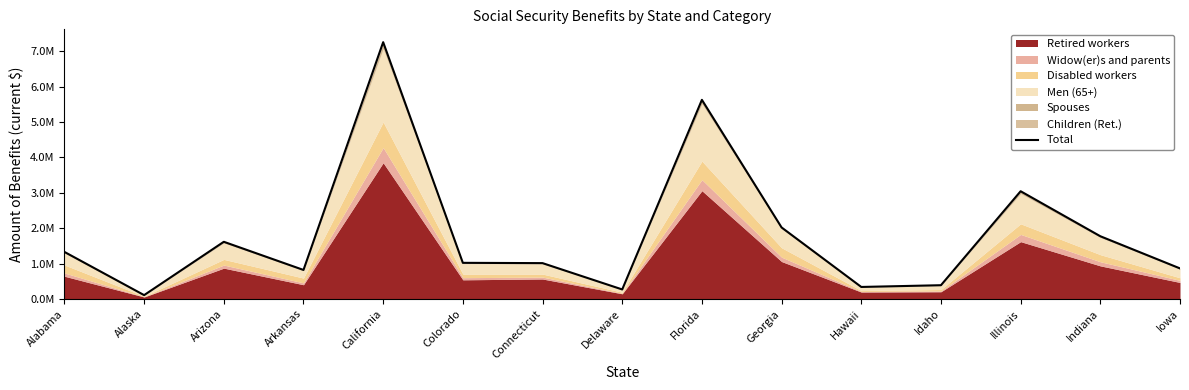

Rank the categories by value from highest to lowest.

California, Florida, Illinois, Georgia, Indiana, Arizona, Alabama, Colorado, Connecticut, Iowa, Arkansas, Idaho, Hawaii, Delaware, Alaska